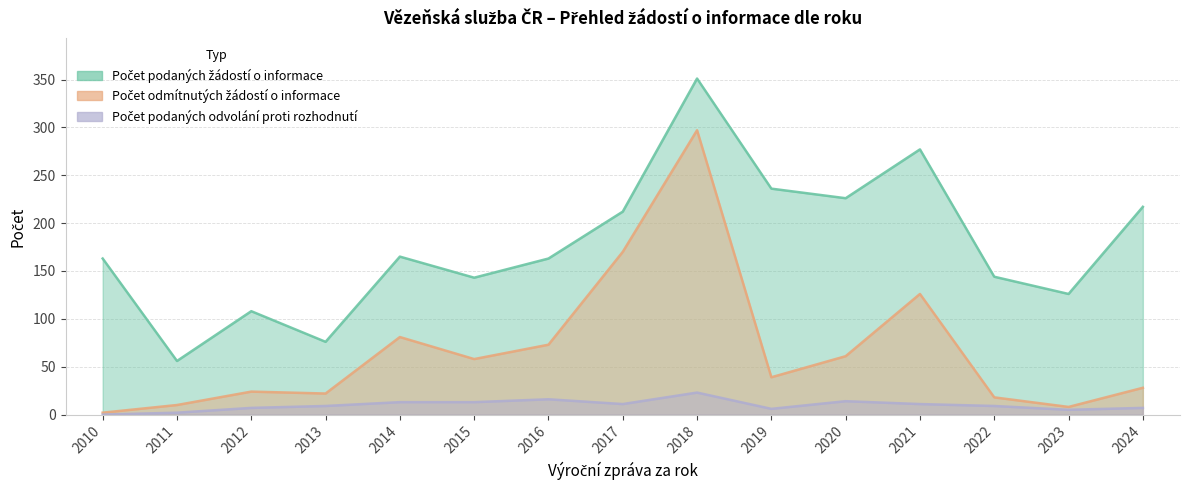

Reading left to right, extract all data points from this chart.

Počet podaných žádostí o informace: 163	56	108	76	165	143	163	212	351	236	226	277	144	126	217
Počet odmítnutých žádostí o informace: 2	10	24	22	81	58	73	170	297	39	61	126	18	8	28
Počet podaných odvolání proti rozhodnutí: 0	2	7	9	13	13	16	11	23	6	14	11	9	5	7